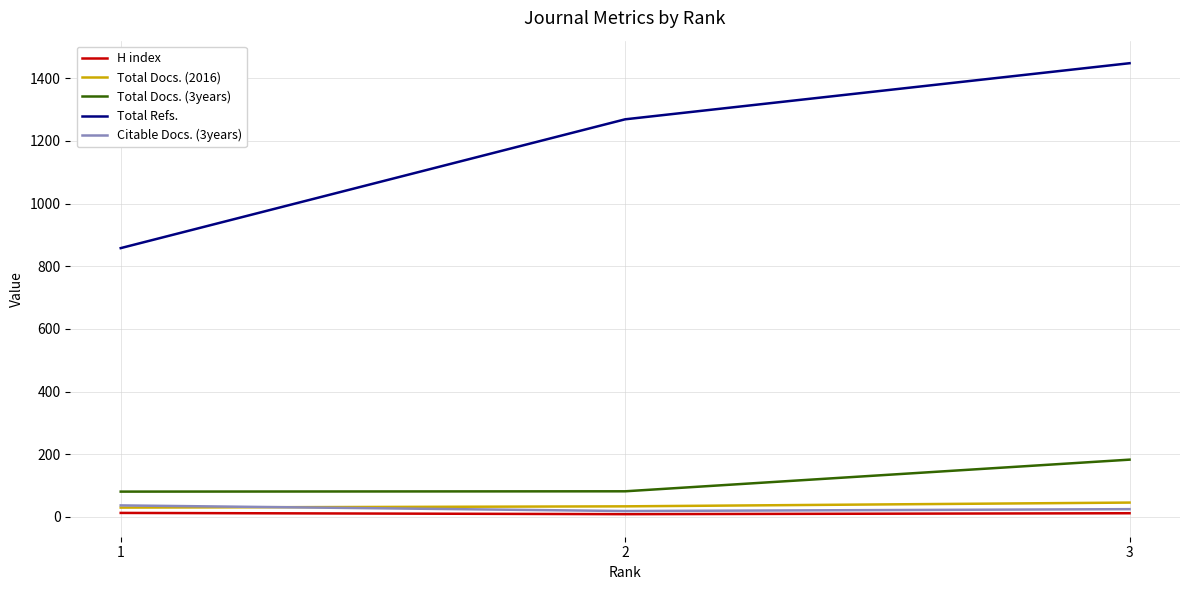

How many values in the Citable Docs. (3years) series are below 25?

1